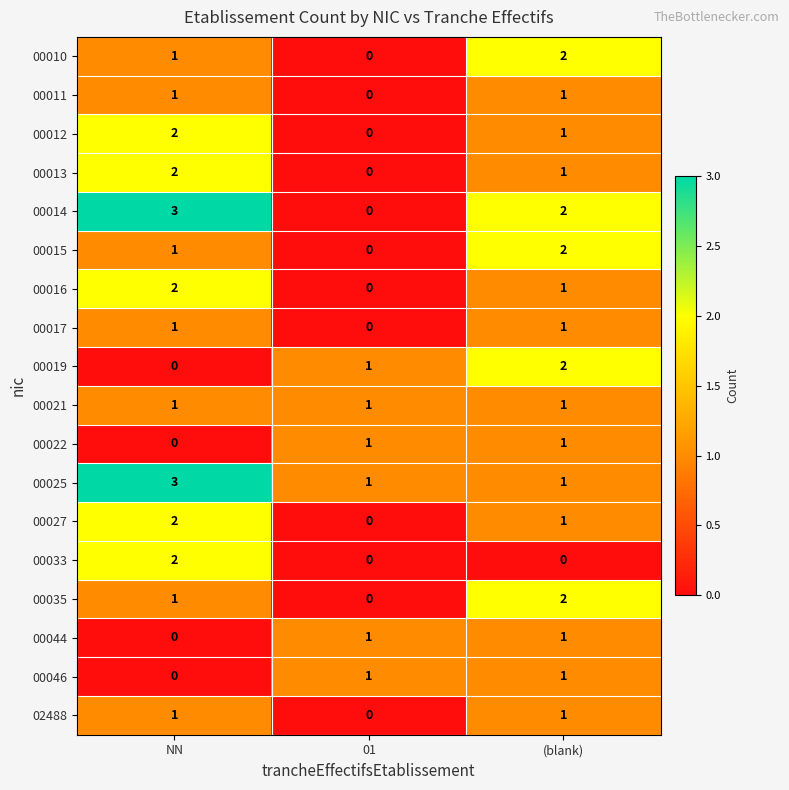

What is the highest value of the 00014 series?

3